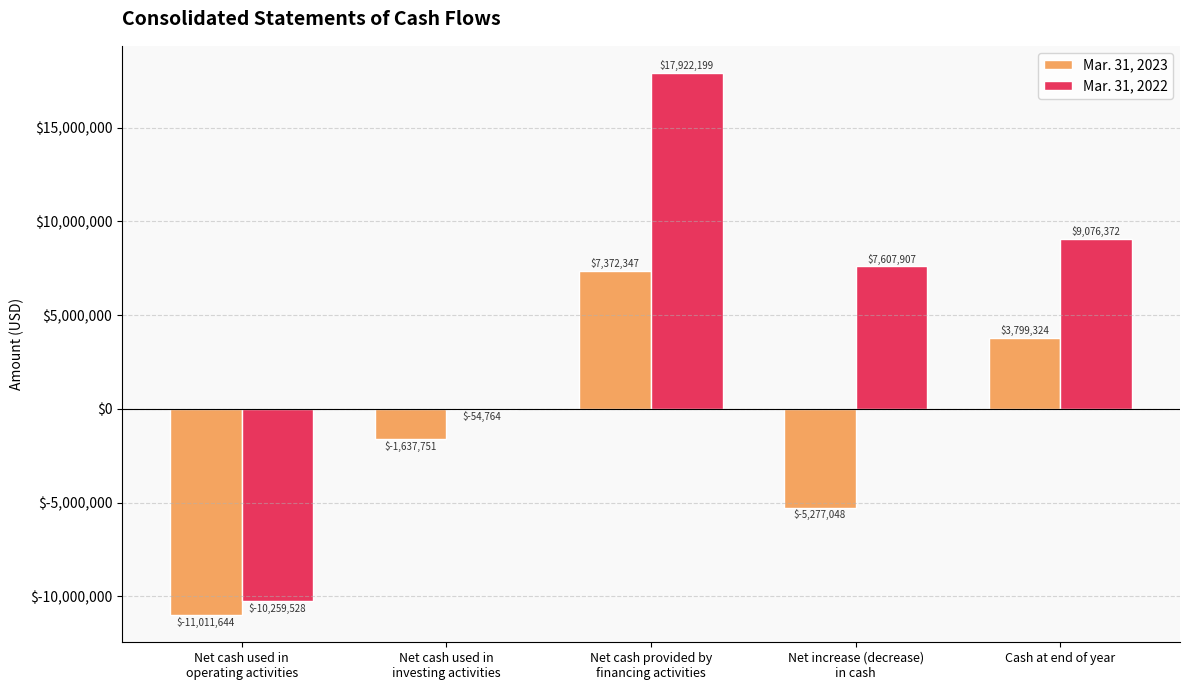

What is the sum of all Mar. 31, 2022 values?

24292186